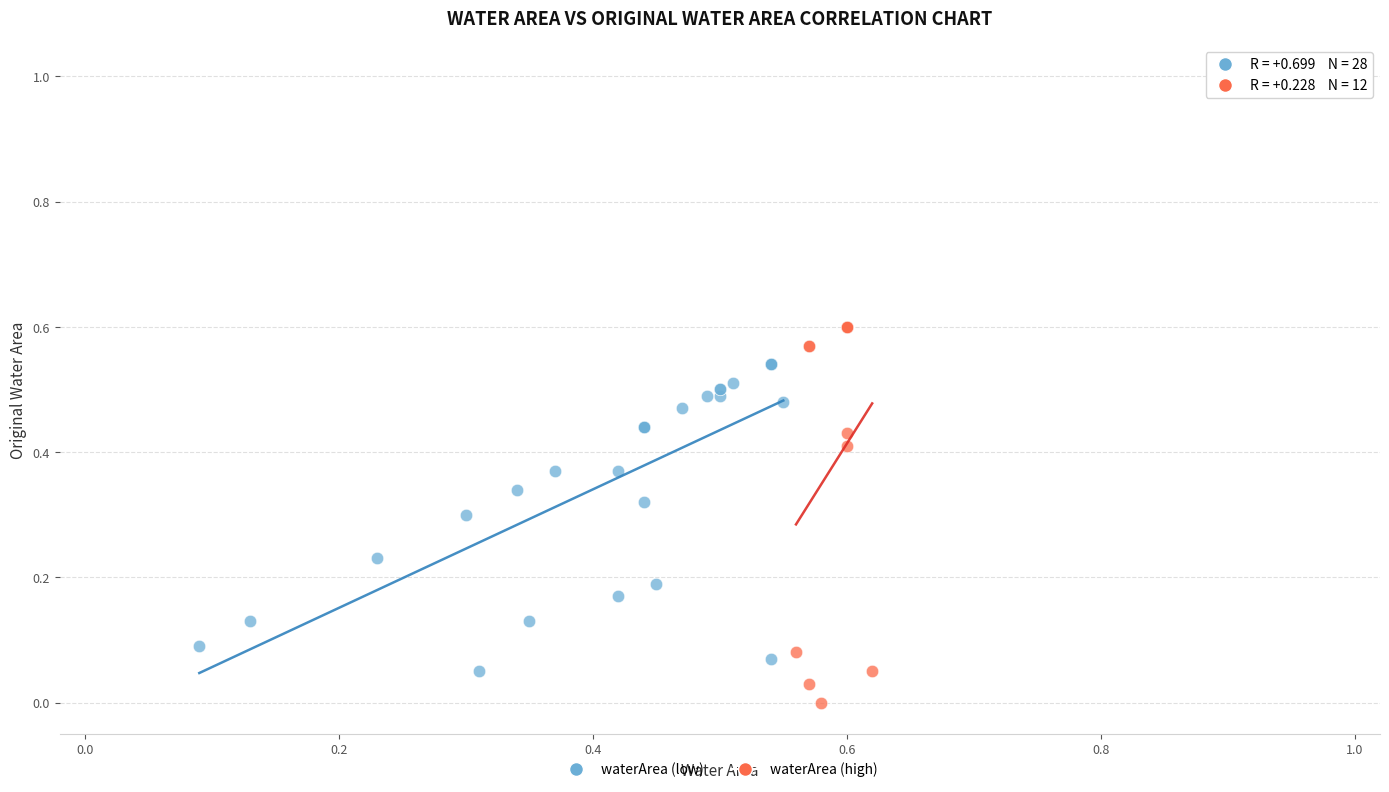

Which series contains the lowest Y value?

waterArea (high)